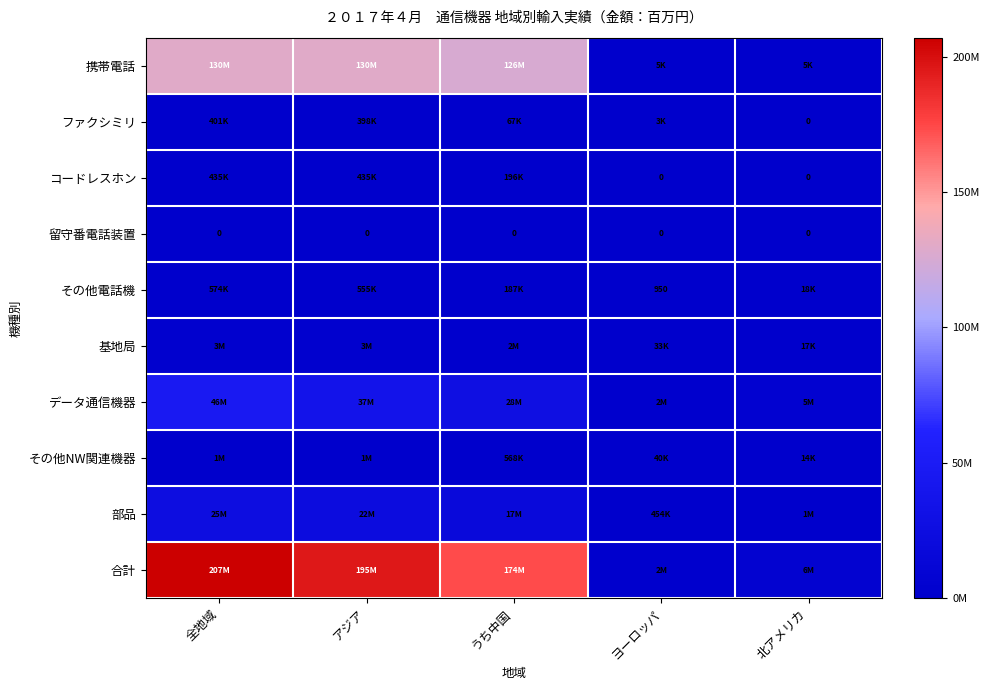

How many data points does each series have?

5